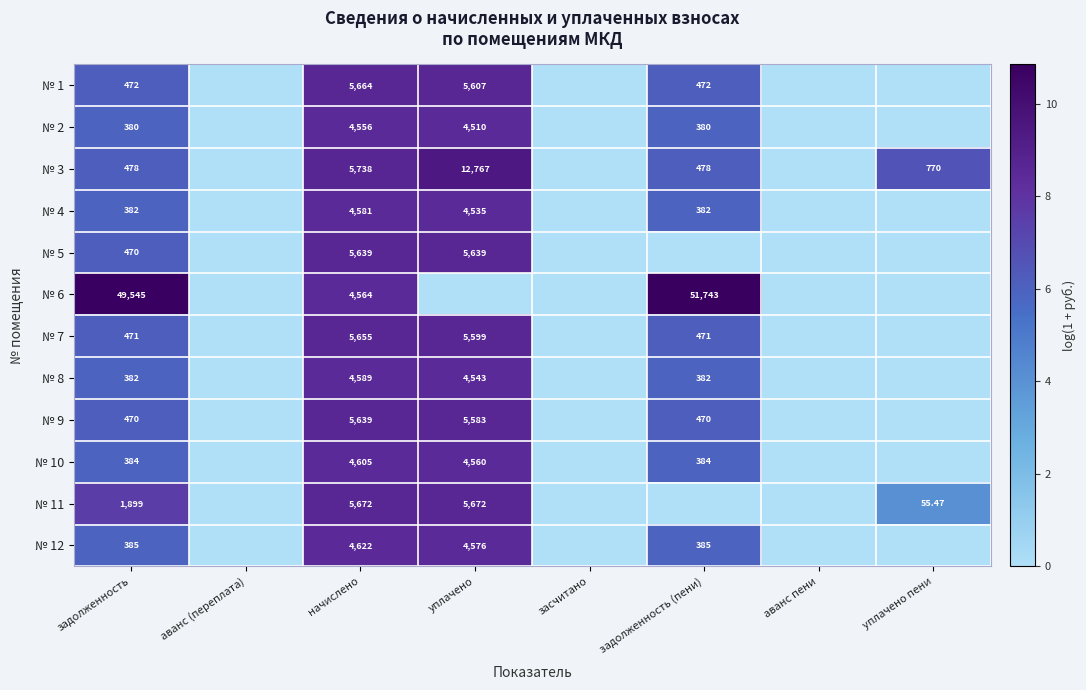

What is the difference between the second highest and minimum values in the № 3 series?

8.7